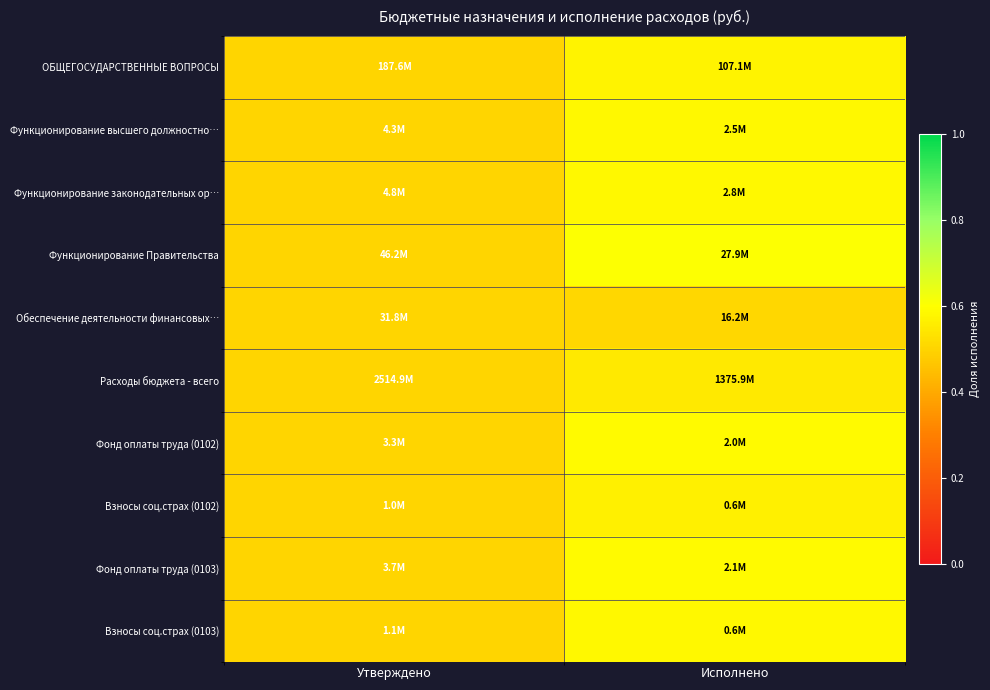

Rank the series by their maximum value, from lowest to highest.

Обеспечение деятельности финансовых…, Расходы бюджета - всего, Взносы соц.страх (0102), ОБЩЕГОСУДАРСТВЕННЫЕ ВОПРОСЫ, Взносы соц.страх (0103), Функционирование законодательных ор…, Функционирование высшего должностно…, Фонд оплаты труда (0103), Фонд оплаты труда (0102), Функционирование Правительства